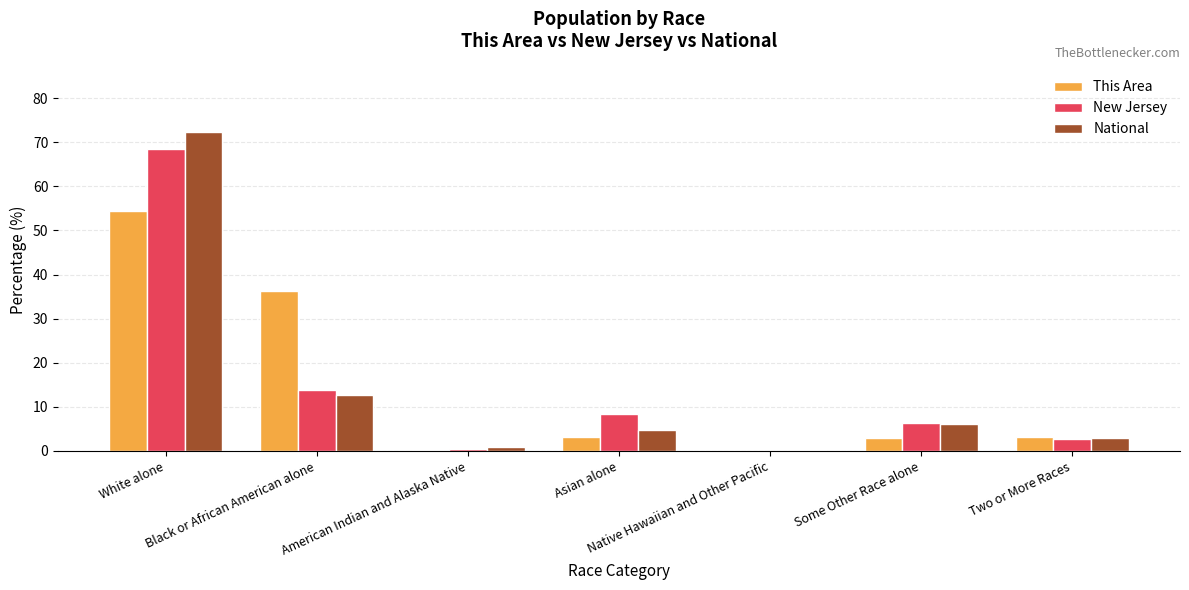

How many values in the National series exceed 4?

4